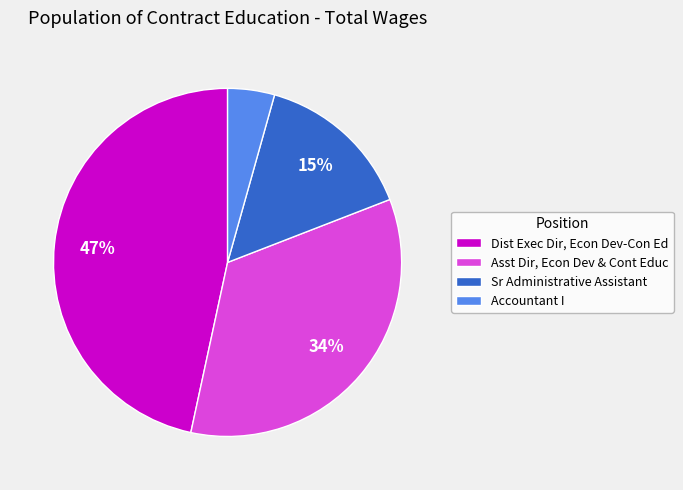

Which category has the smallest portion of the pie?

Accountant I